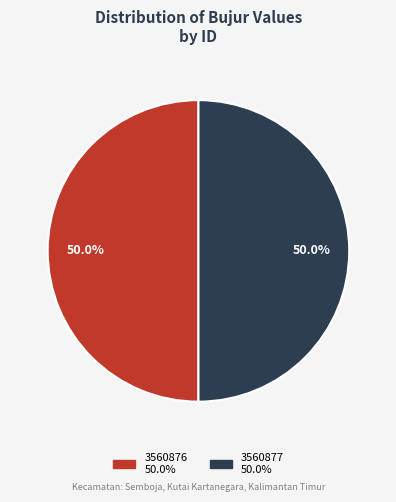

To the nearest percent, what portion does 3560876 represent?

50%